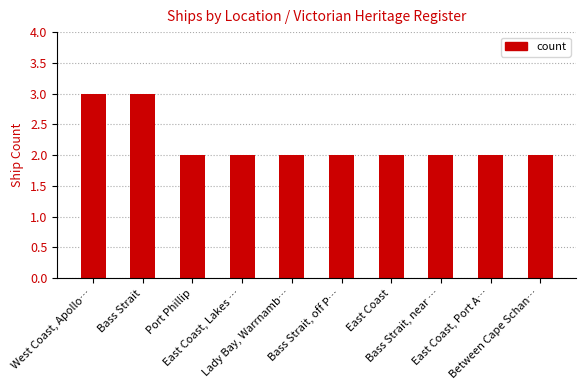

The value at Lady Bay, Warrnamb… is 2. True or false?

True